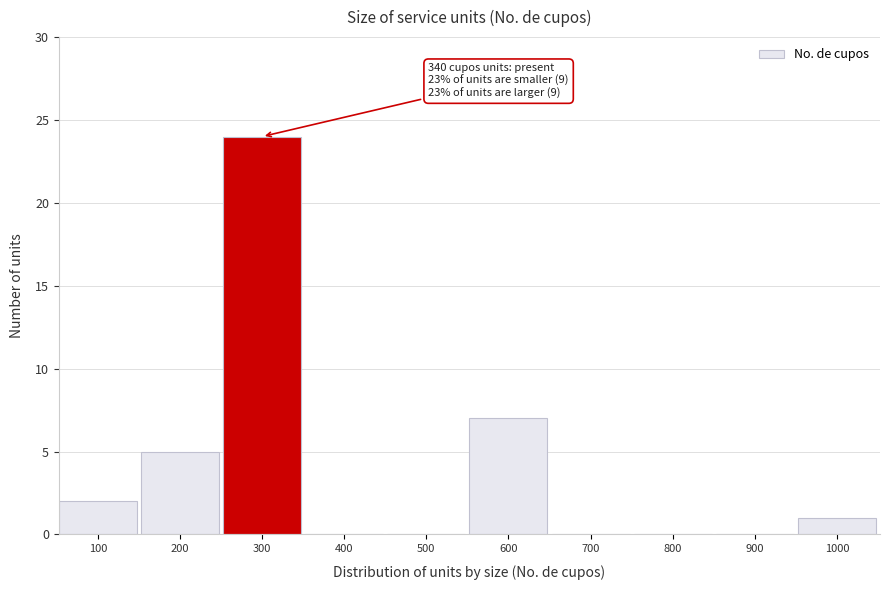

Reading left to right, list all the values displayed in this chart.

100=2	200=5	300=24	400=0	500=0	600=7	700=0	800=0	900=0	1000=1